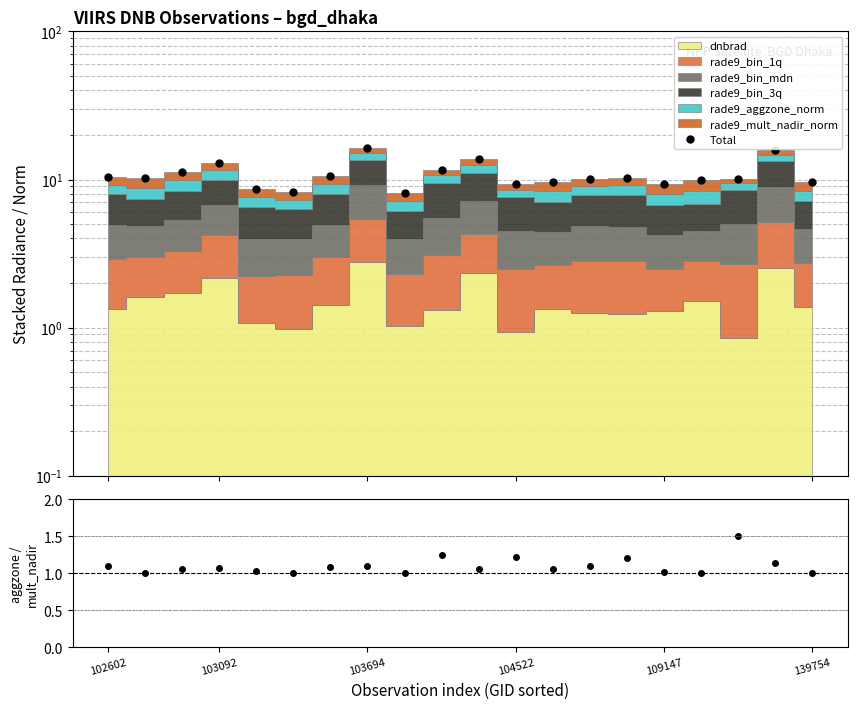

How many data points does each series have?

20